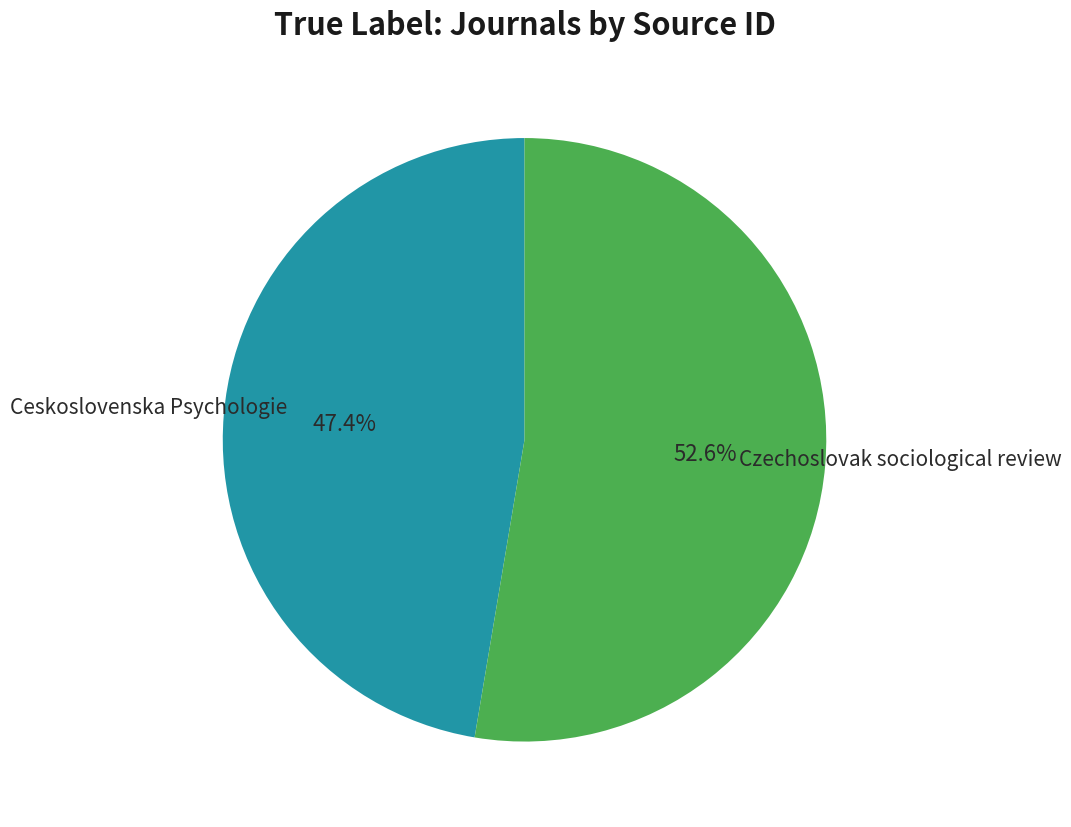

What percentage do Ceskoslovenska Psychologie and Czechoslovak sociological review together represent?

100.0%